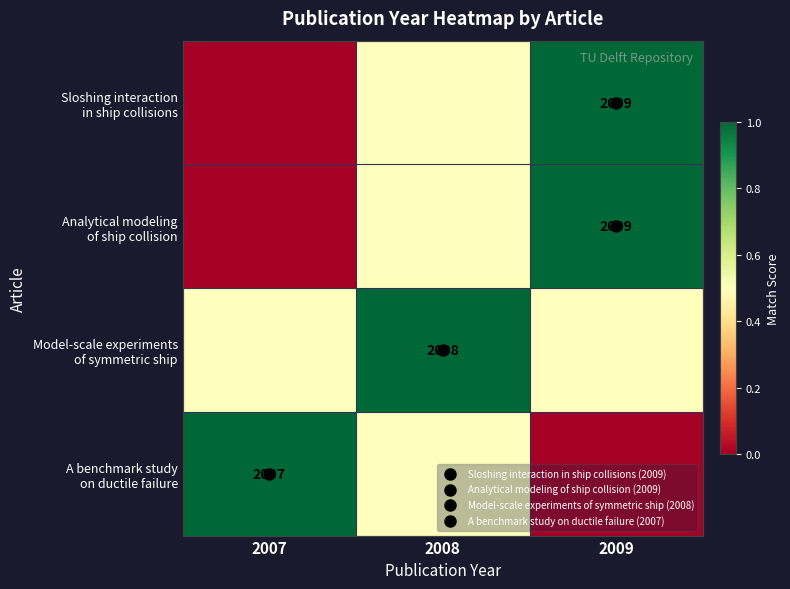

At which label is Model-scale experiments of symmetric ship closest to 0?

2007